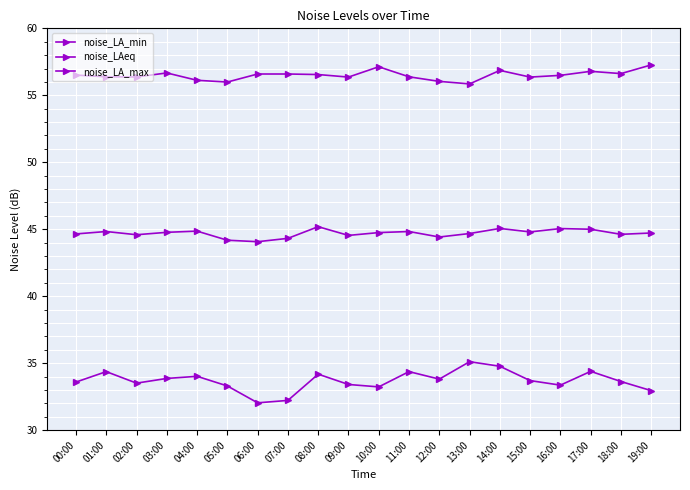

At which label does noise_LA_min reach its peak?

13:00